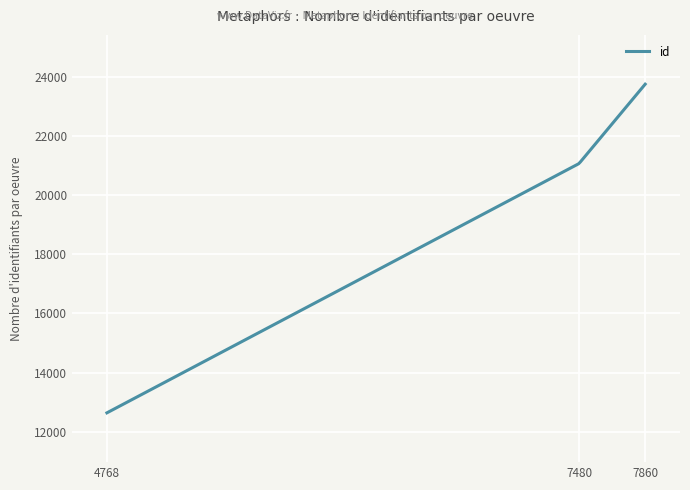

What is the difference between the maximum and minimum values?

11109.6